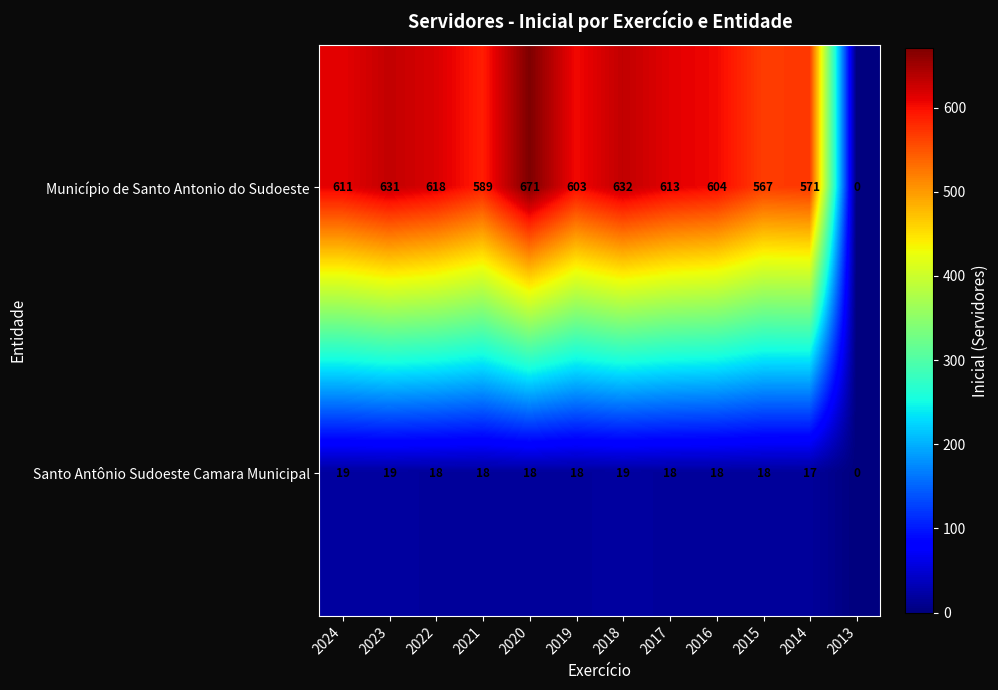

Which label corresponds to the smallest value in the chart?

2013